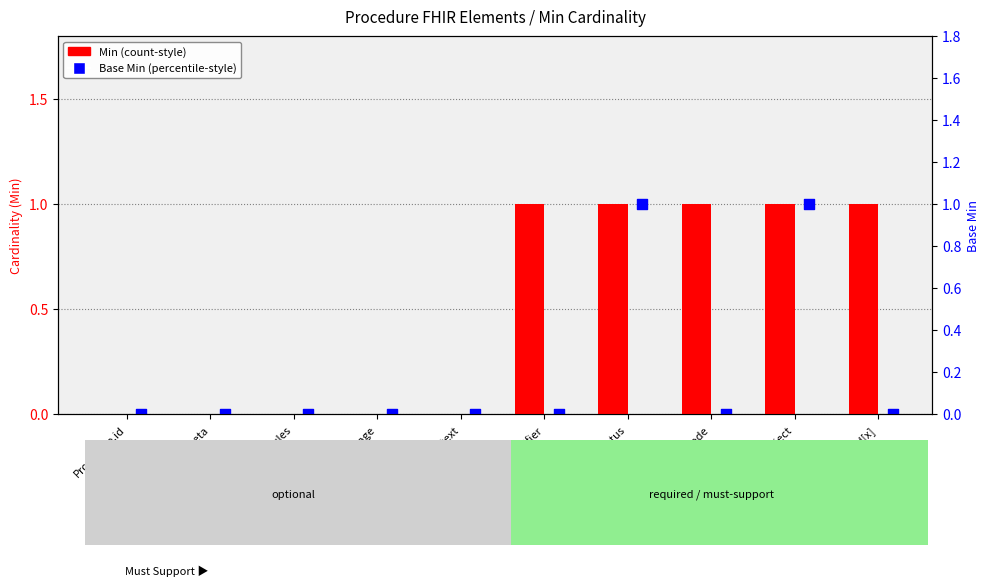

Which series has the largest total across all categories?

Min